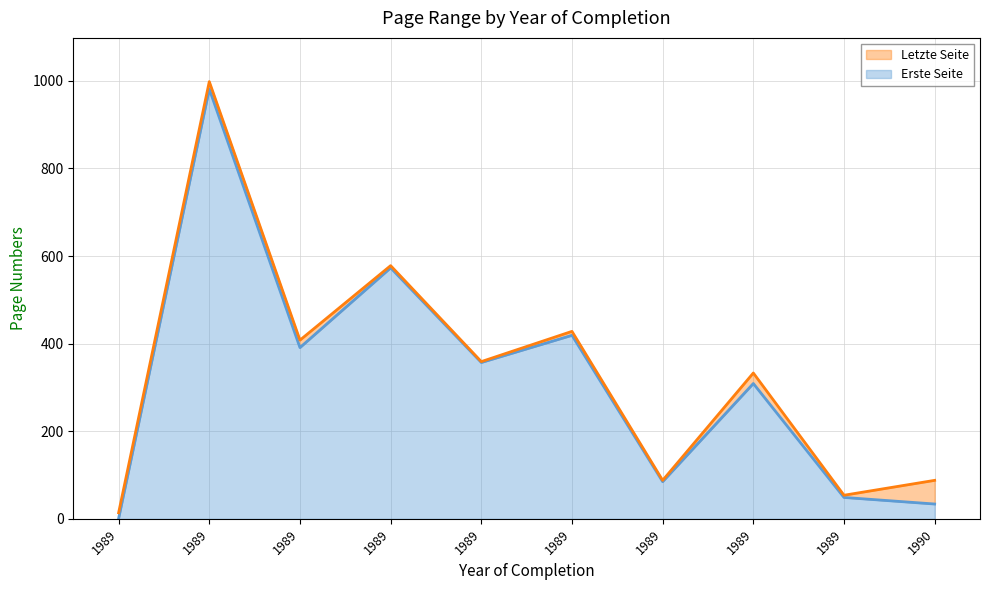

What is the spread (max minus min) of values at 1989?

13